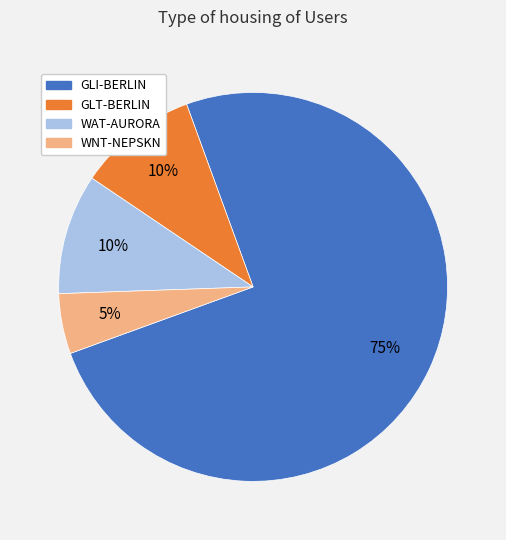

Which category has the smallest portion of the pie?

WNT-NEPSKN